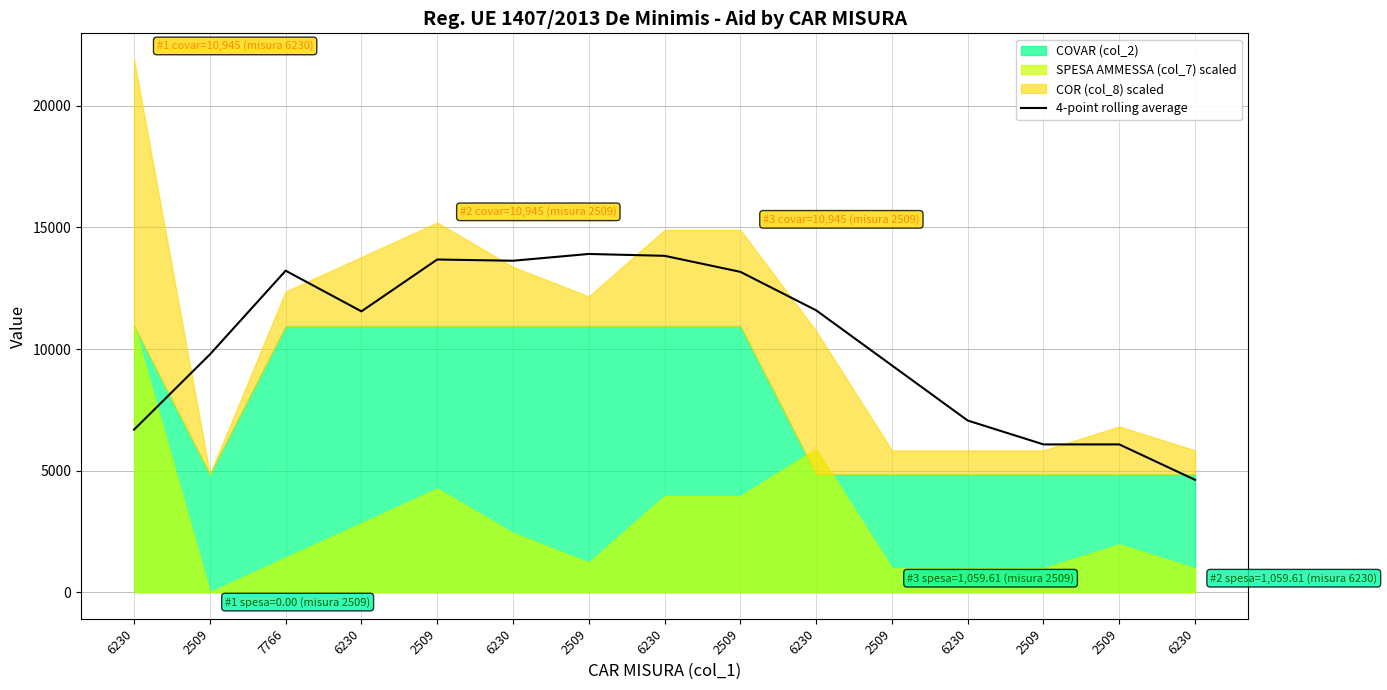

Read the value at 6230.

13833.3